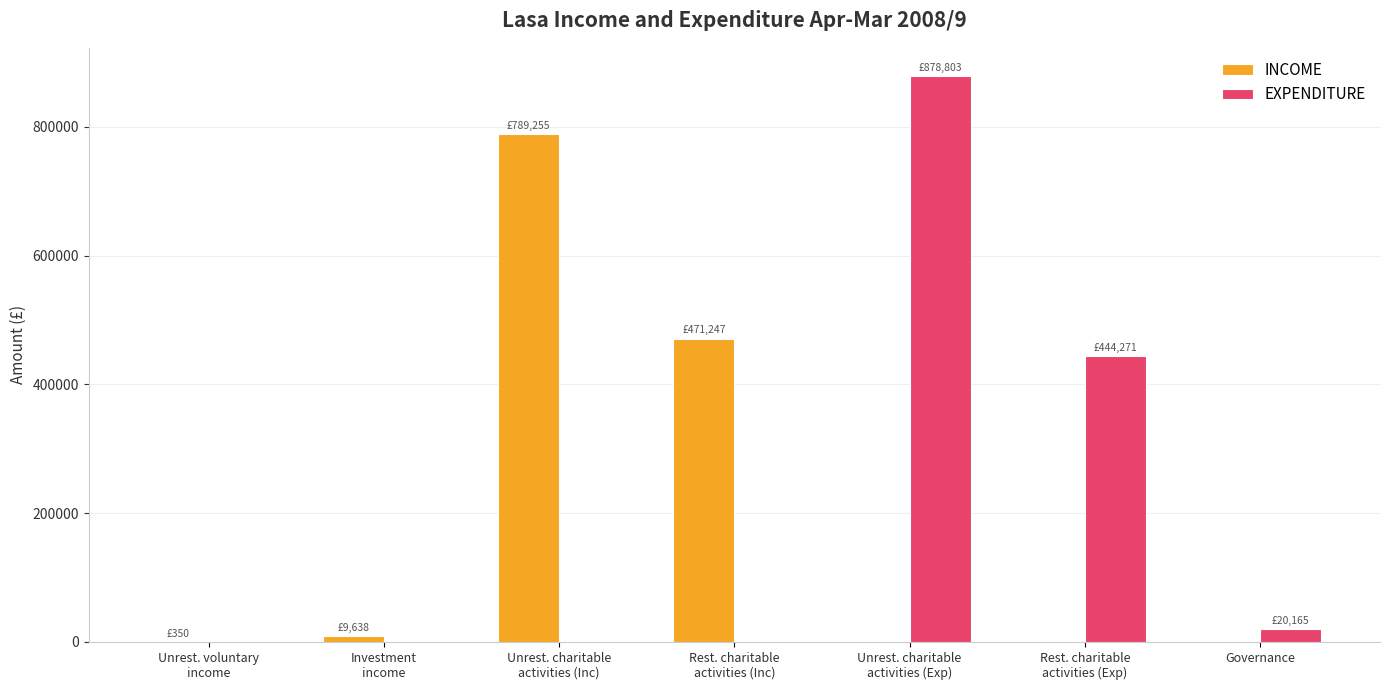

Which series has the widest spread of values?

EXPENDITURE